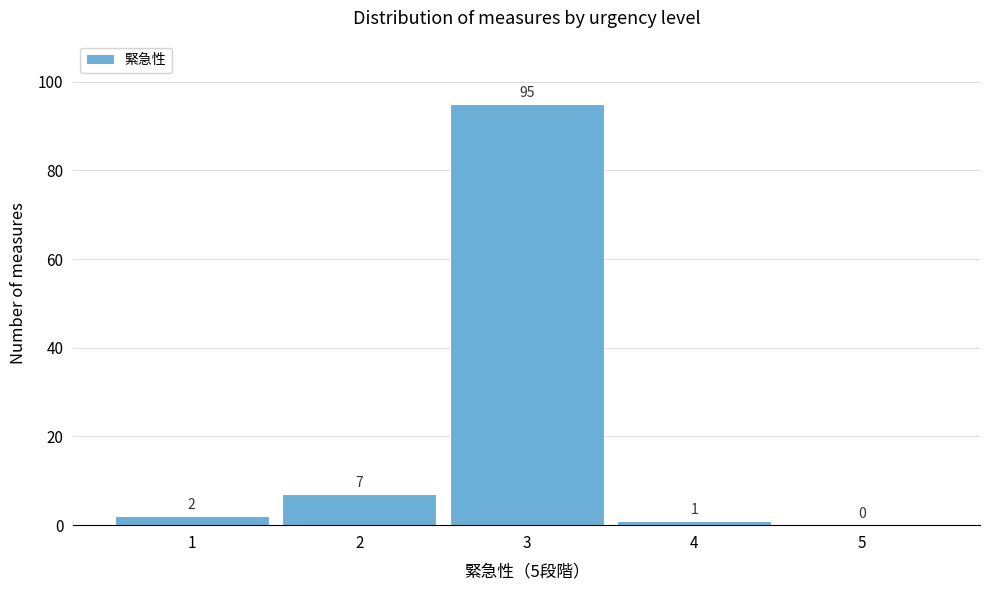

Which range on the x-axis has the tallest bar?

2.5 to 3.5